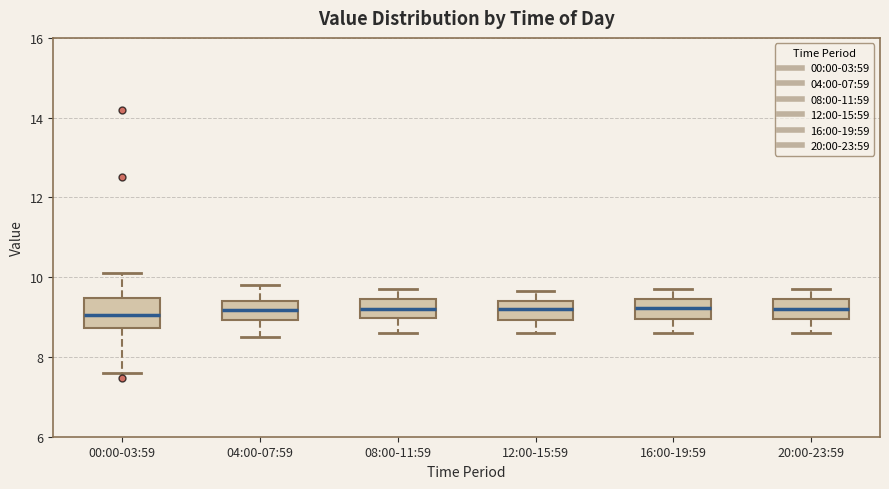

Reading left to right, transcribe this box plot: for each box, give where its median line is, the range the box spans, and where its two whiskers end, as read against the y-axis. The values are not printed on the chart, so give them approximately, as read against the axis.

00:00-03:59: median 9.0, box 8.8 to 9.4, whiskers 7.6 to 10.2
04:00-07:59: median 9.2, box 9.0 to 9.4, whiskers 8.6 to 9.8
08:00-11:59: median 9.2, box 9.0 to 9.4, whiskers 8.6 to 9.8
12:00-15:59: median 9.2, box 9.0 to 9.4, whiskers 8.6 to 9.6
16:00-19:59: median 9.2, box 9.0 to 9.4, whiskers 8.6 to 9.8
20:00-23:59: median 9.2, box 9.0 to 9.4, whiskers 8.6 to 9.8